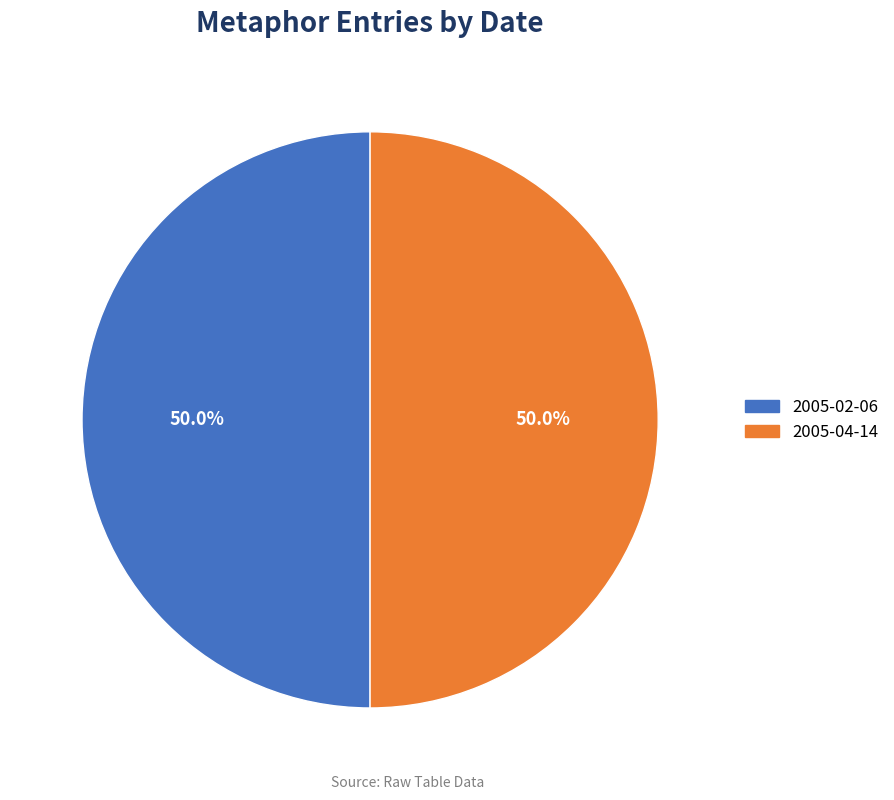

How much of the chart is everything except 2005-02-06?

50.0%